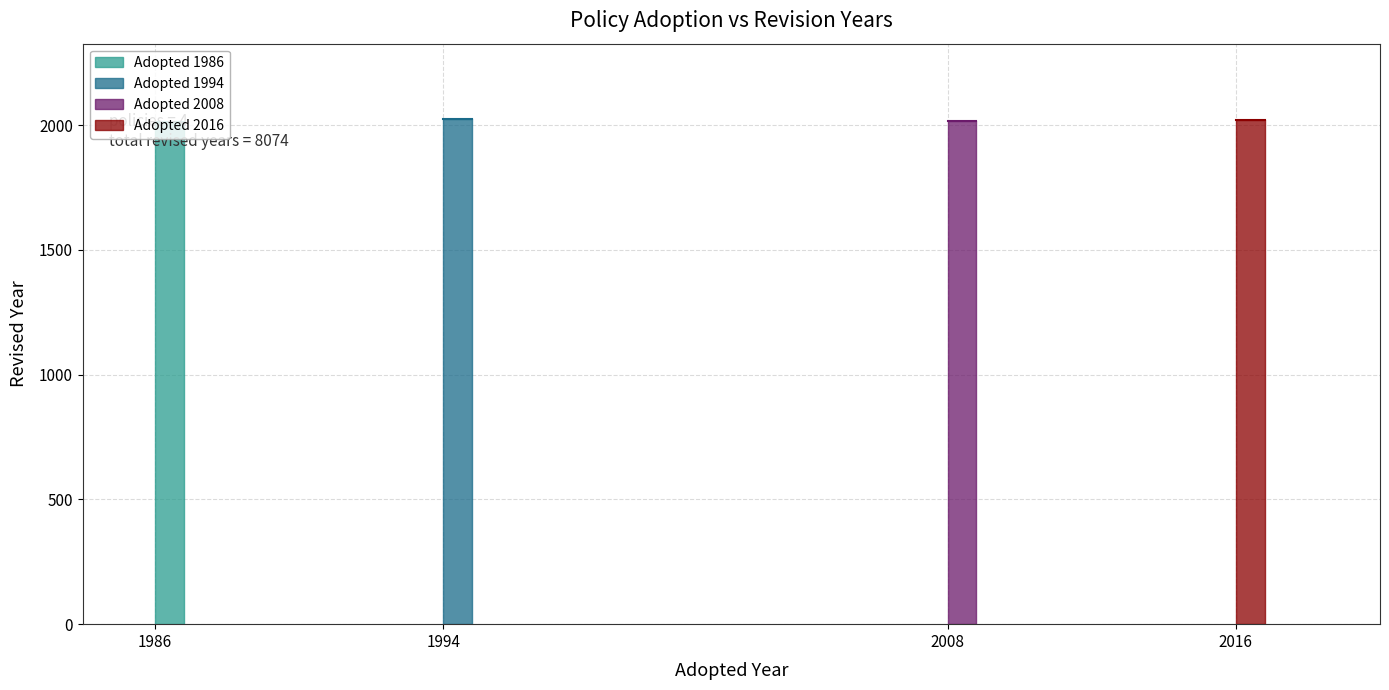

At which label is the value closest to 2018?

2008